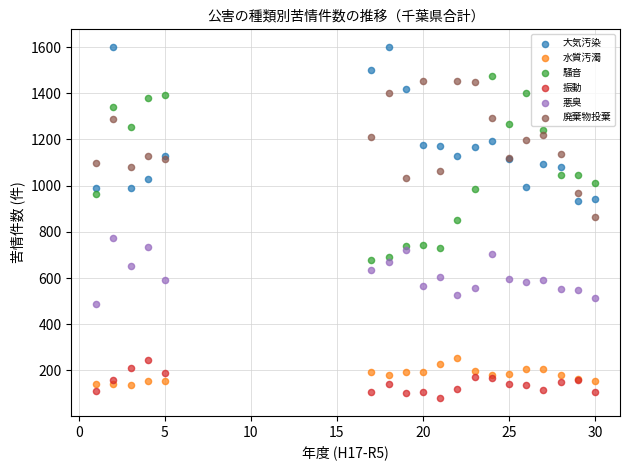

Which series has the largest Y range (max minus min)?

騒音